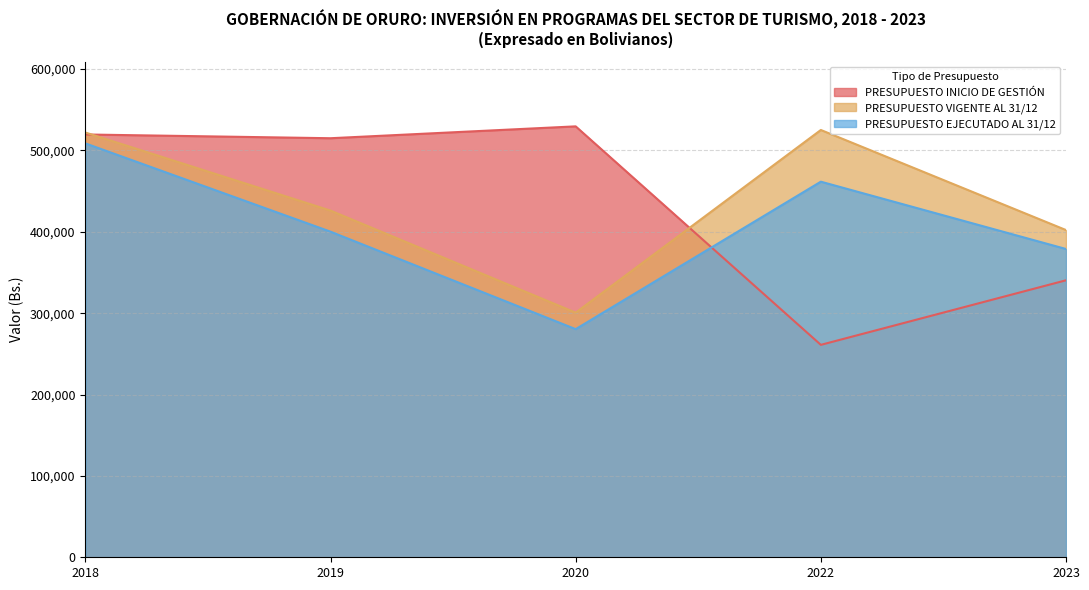

In PRESUPUESTO EJECUTADO AL 31/12, how many points are higher than both neighbors (excluding endpoints)?

1